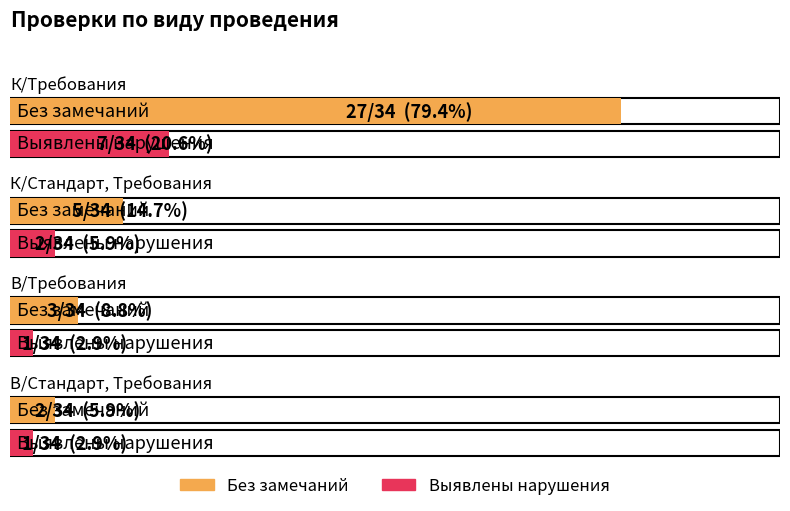

At which label does Выявлены нарушения reach its minimum?

В/Требования